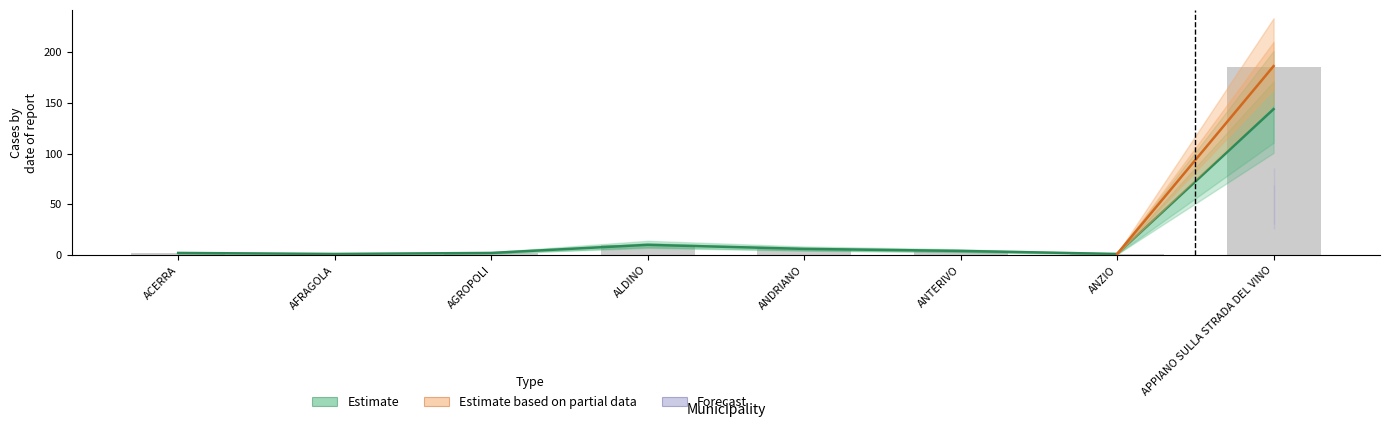

Reading left to right, extract all data points from this chart.

totali_11: 2	1	2	10	6	4	1	186
totali_12: 2	1	2	10	6	4	1	187
guariti_11: 2	1	2	10	6	4	1	144
guariti_12: 2	1	2	10	6	4	1	144
deceduti: 0	0	0	0	0	0	0	25
positivi_attivi: 0	0	0	0	0	0	0	18